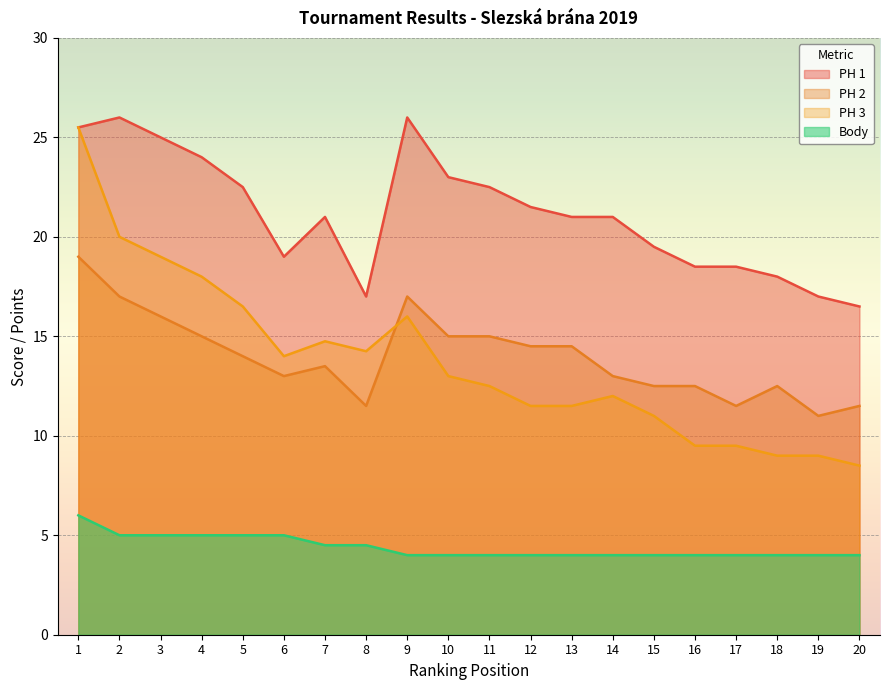

At 5, list the series in order from largest to smallest.

PH 1, PH 3, PH 2, Body